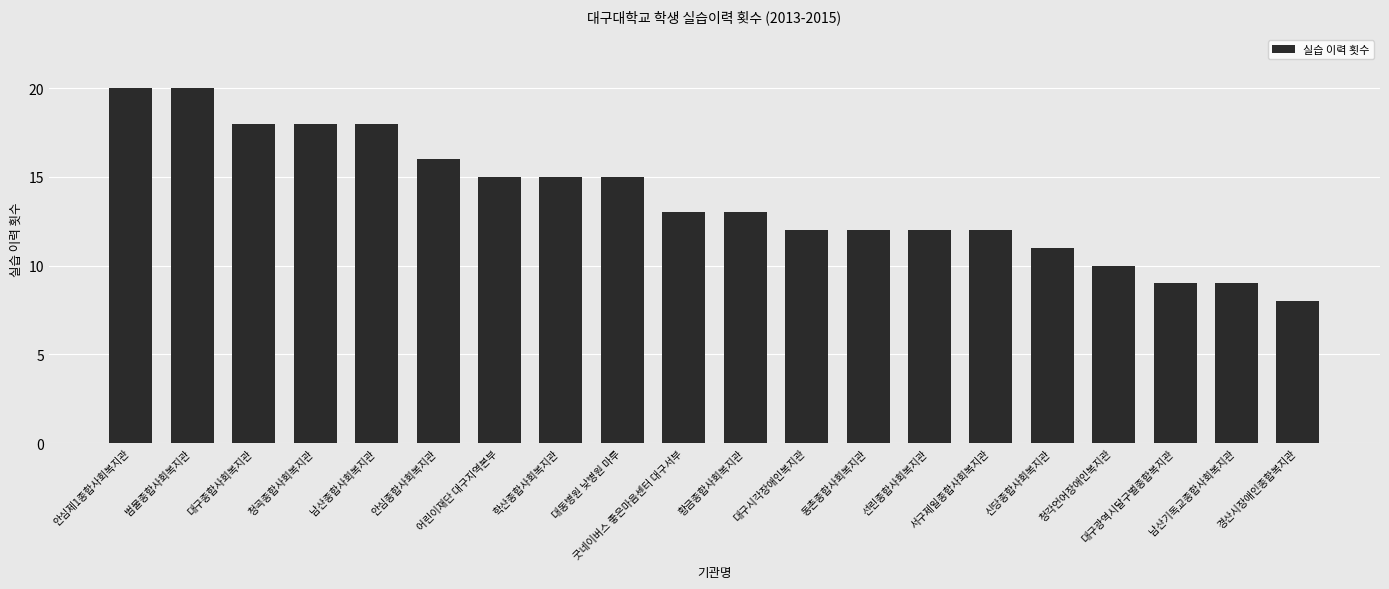

What is the difference between the maximum and second lowest values?

11